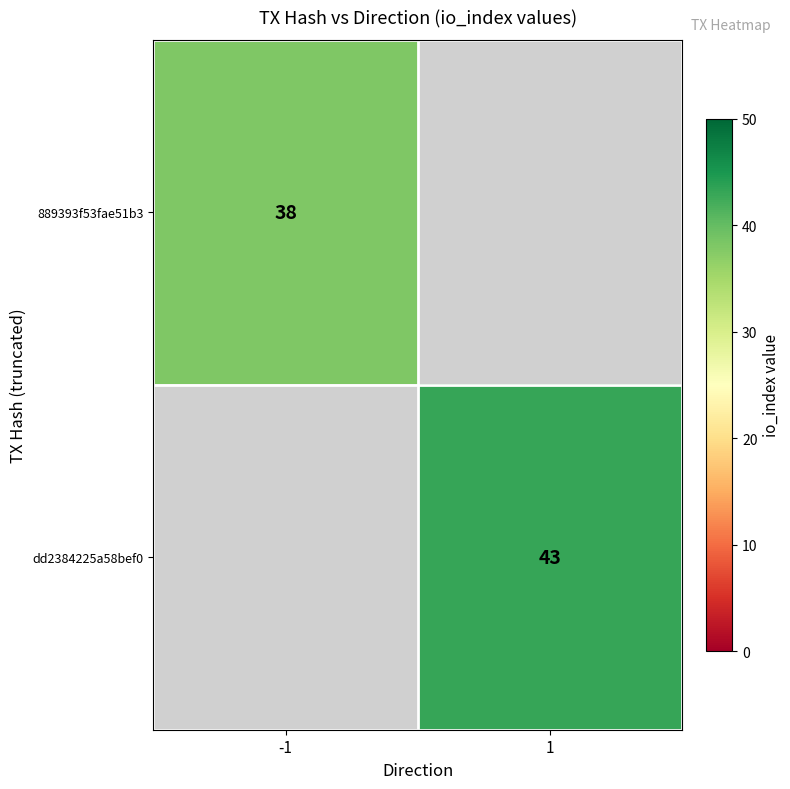

Is it true that 889393f53fae51b3 equals 11 at -1?

False